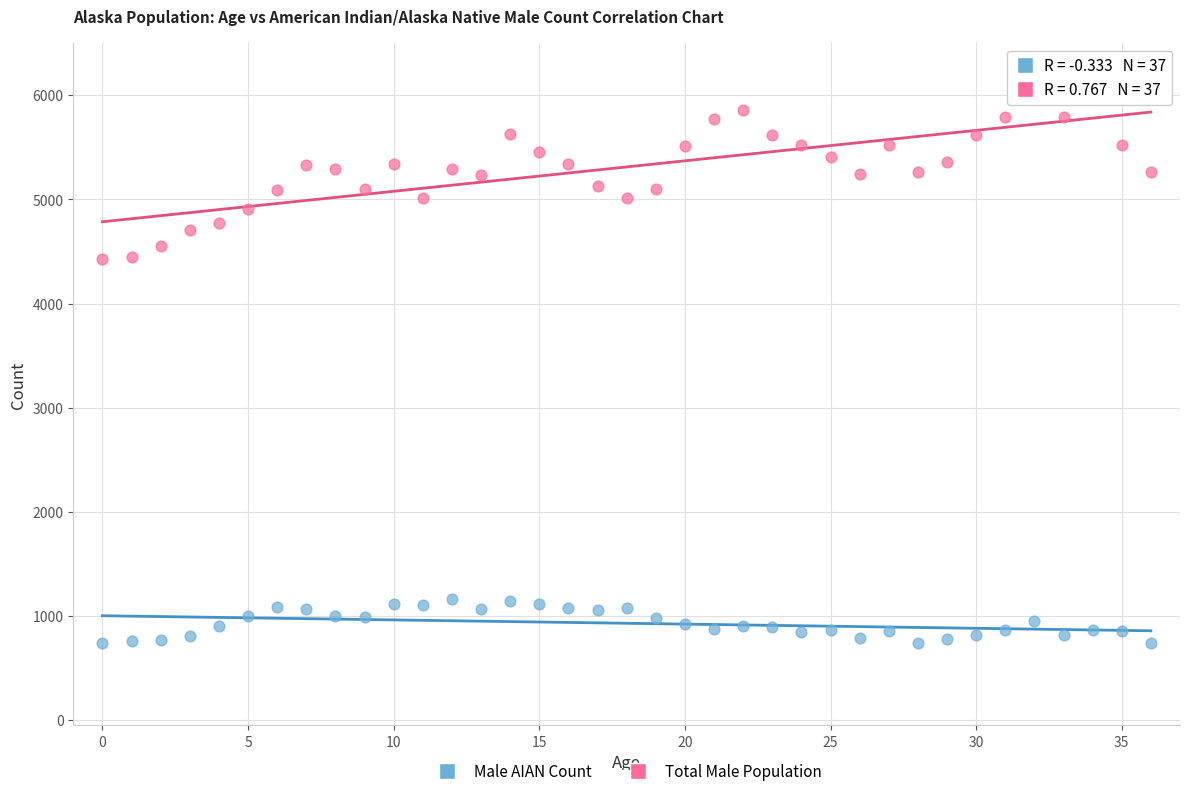

Which series reaches the maximum Y coordinate?

Total Male Population